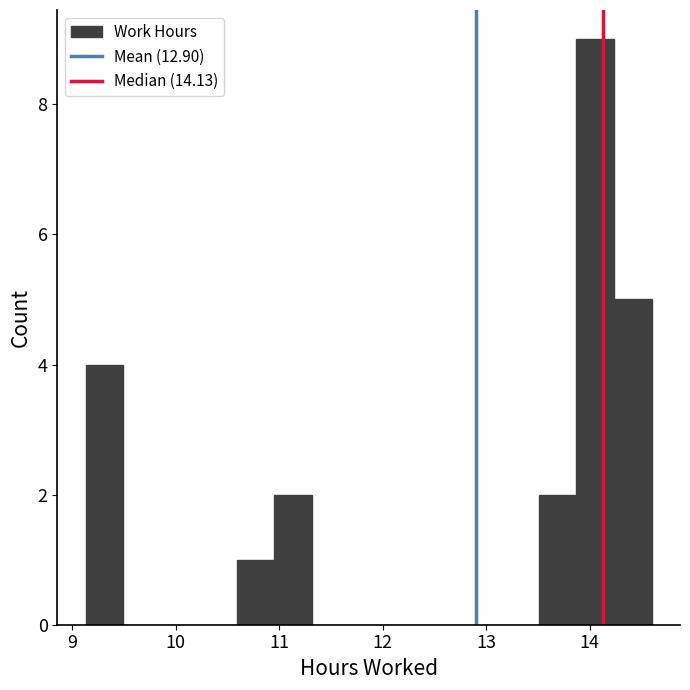

Read against the x-axis, roughly where is the centre of the tallest bar?

14.1